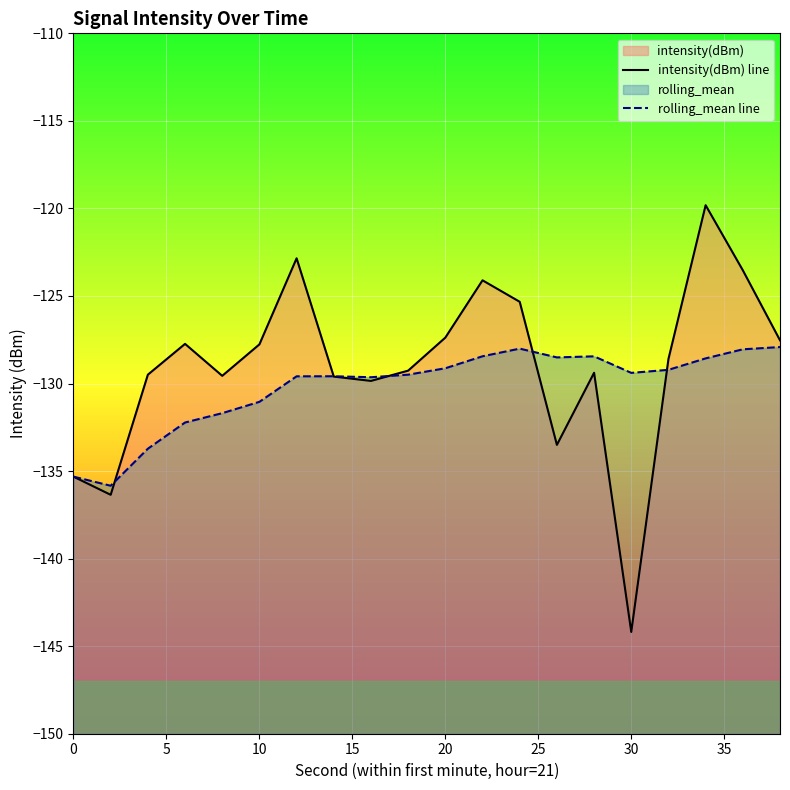

What is the difference between the maximum and second lowest values in the rolling_mean line series?

7.4